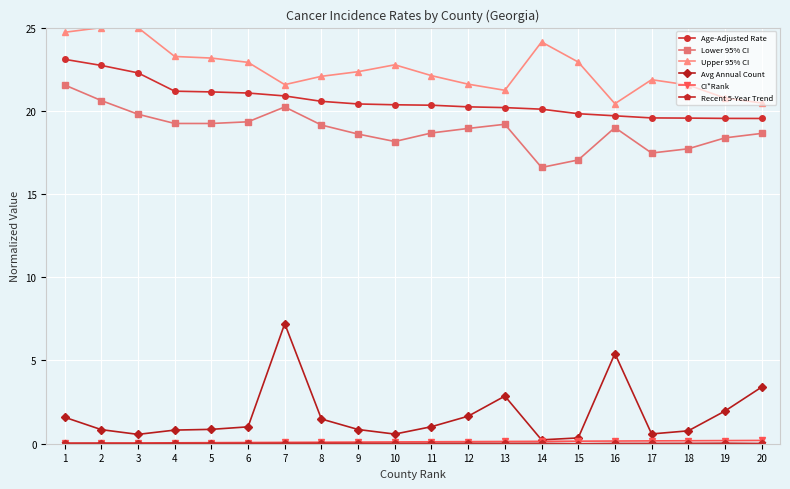

What is the greatest value displayed?

25.0